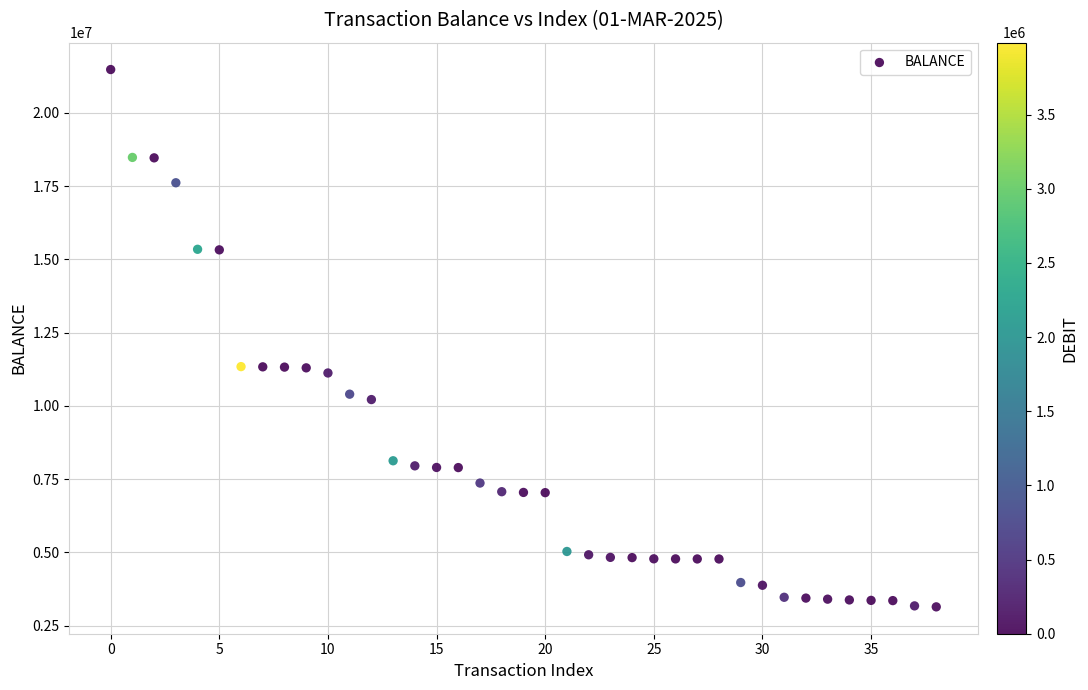

What is the range of Y values (max minus min)?

18340538.9